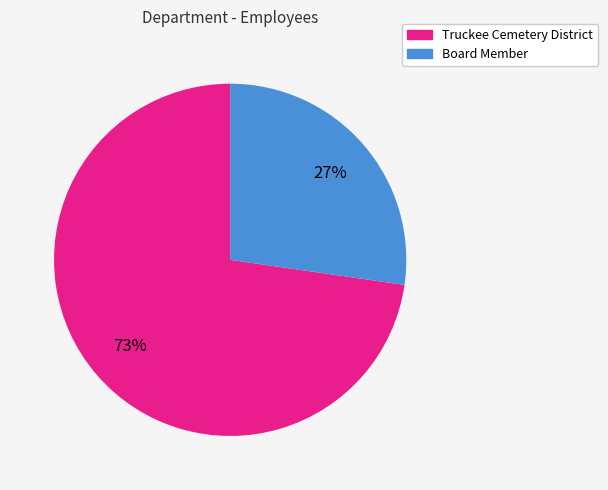

Which slice is the largest?

Truckee Cemetery District